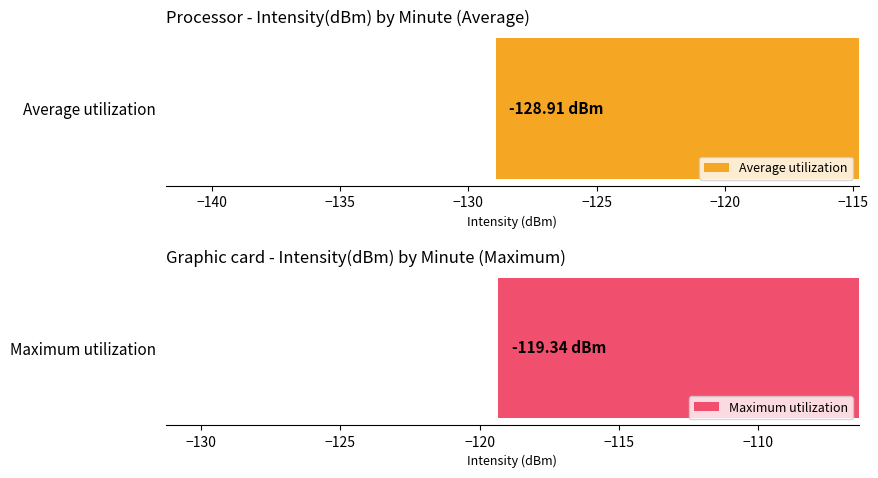

Is it true that Maximum utilization equals -38.1 at 16?

False